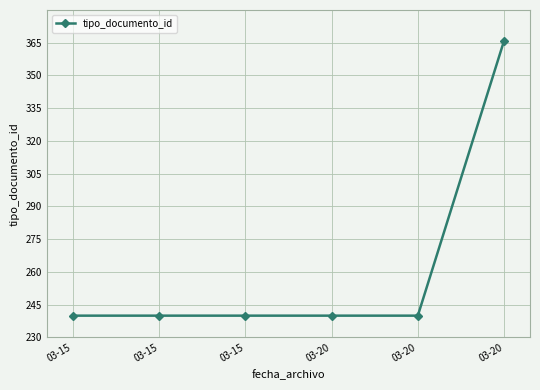

What is the value of the 4th point from the left?

240